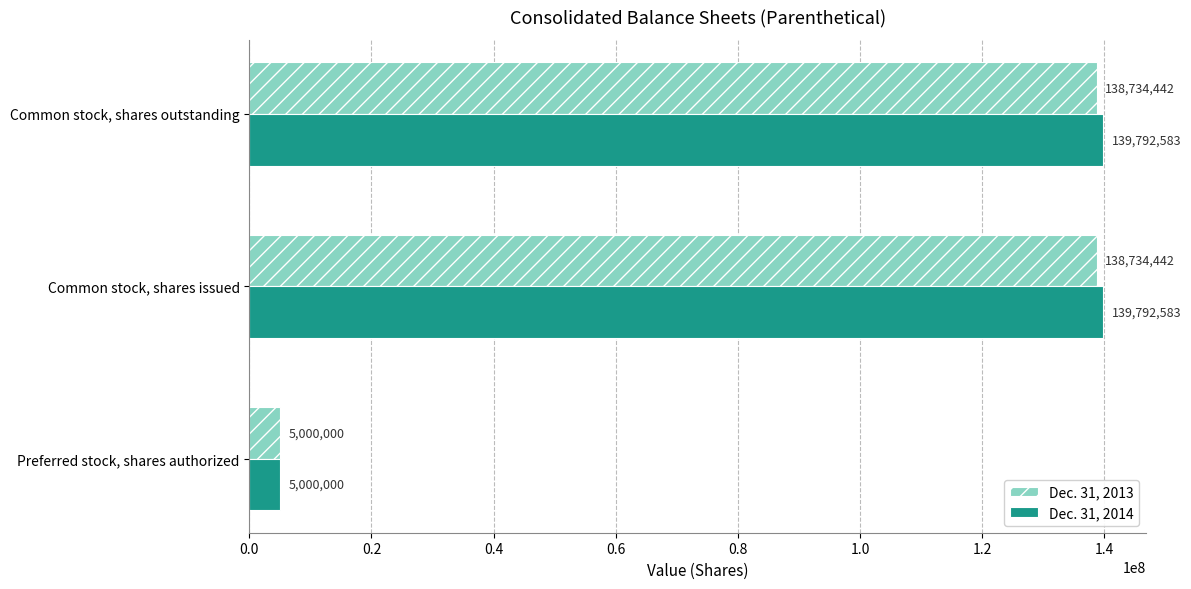

What is the average value of the Dec. 31, 2013 series?

94156295